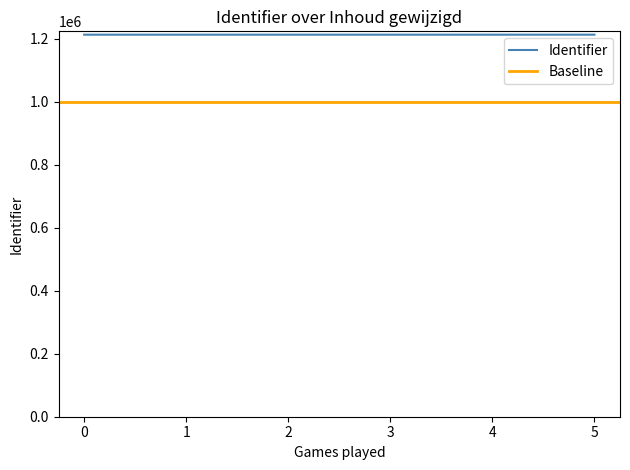

Reading left to right, what are all the values shown in this chart?

1212392	1212394	1212396	1212398	1212401	1212404